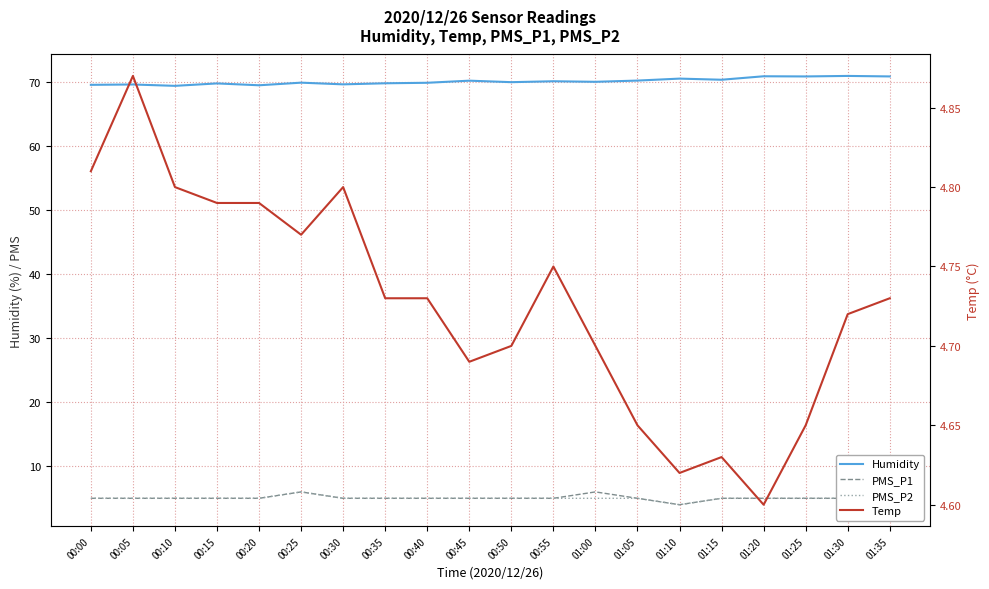

Read the Temp value at 00:00.

4.8